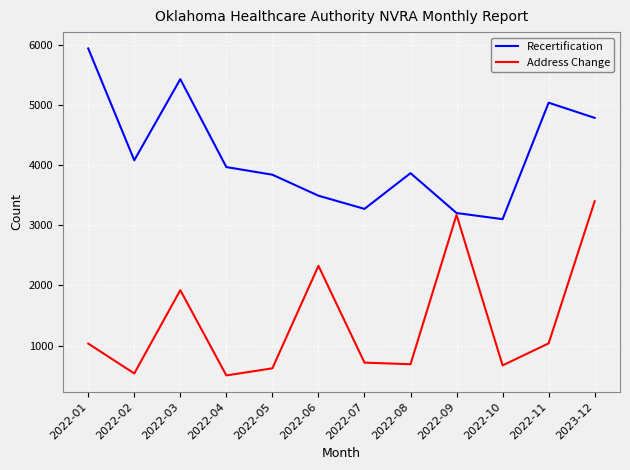

List the series in order of their peak value, highest first.

Recertification, Address Change